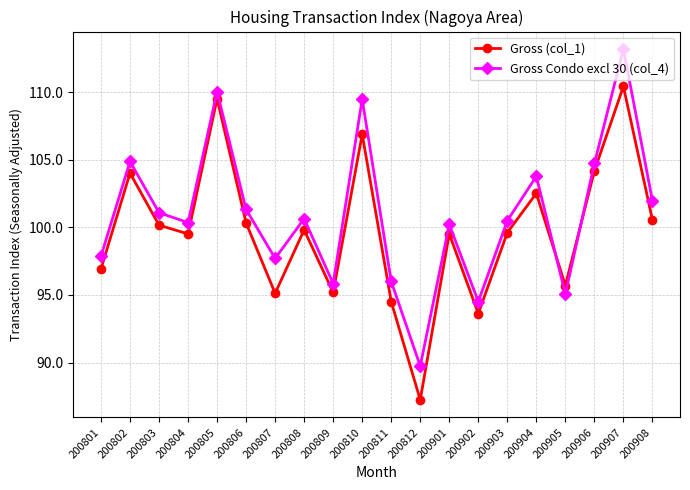

What are all the series names shown in the legend?

Gross (col_1), Gross Condo excl 30 (col_4)